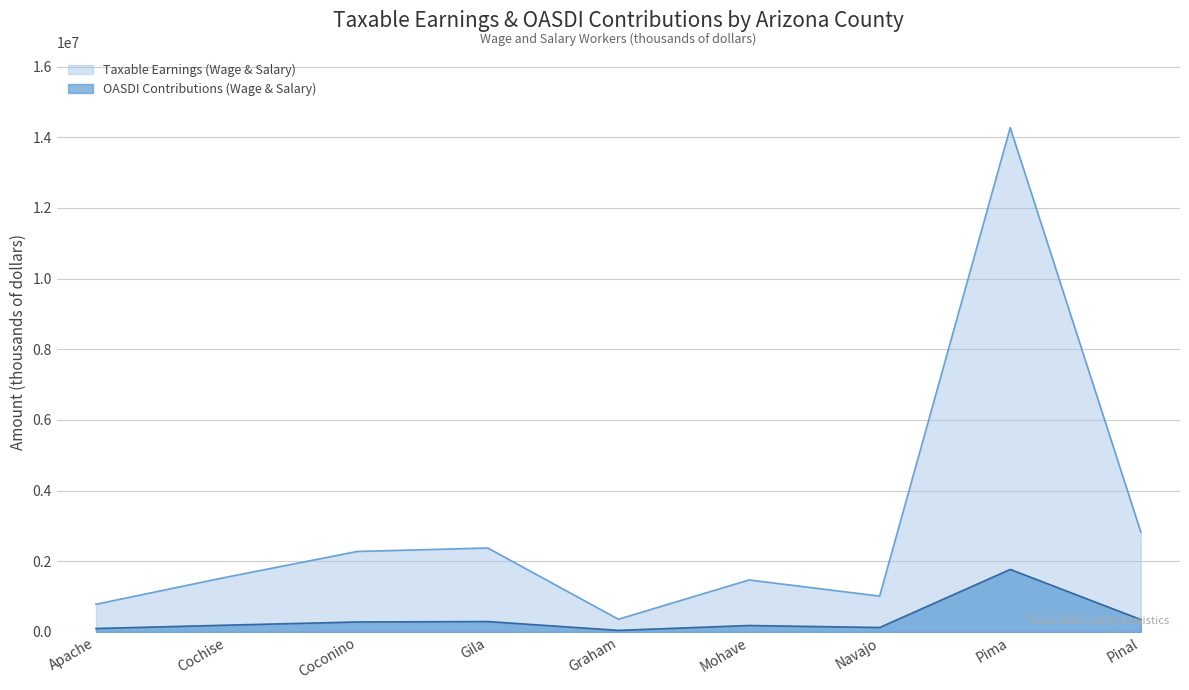

What is the label of the 7th point from the left?

Navajo